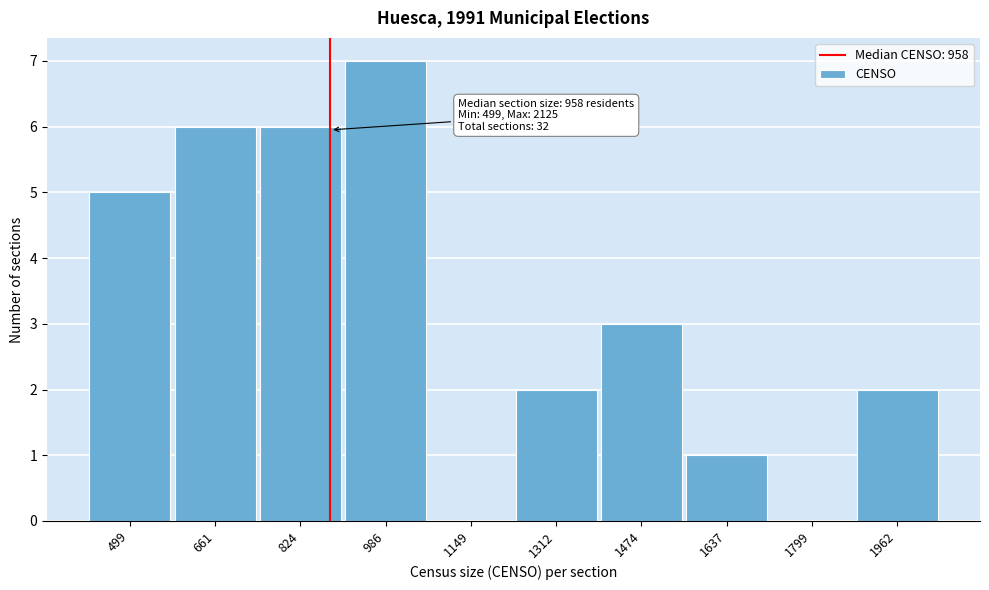

Reading left to right, what are all the values shown in this chart?

499=5	661=6	824=6	986=7	1149=0	1312=2	1474=3	1637=1	1799=0	1962=2